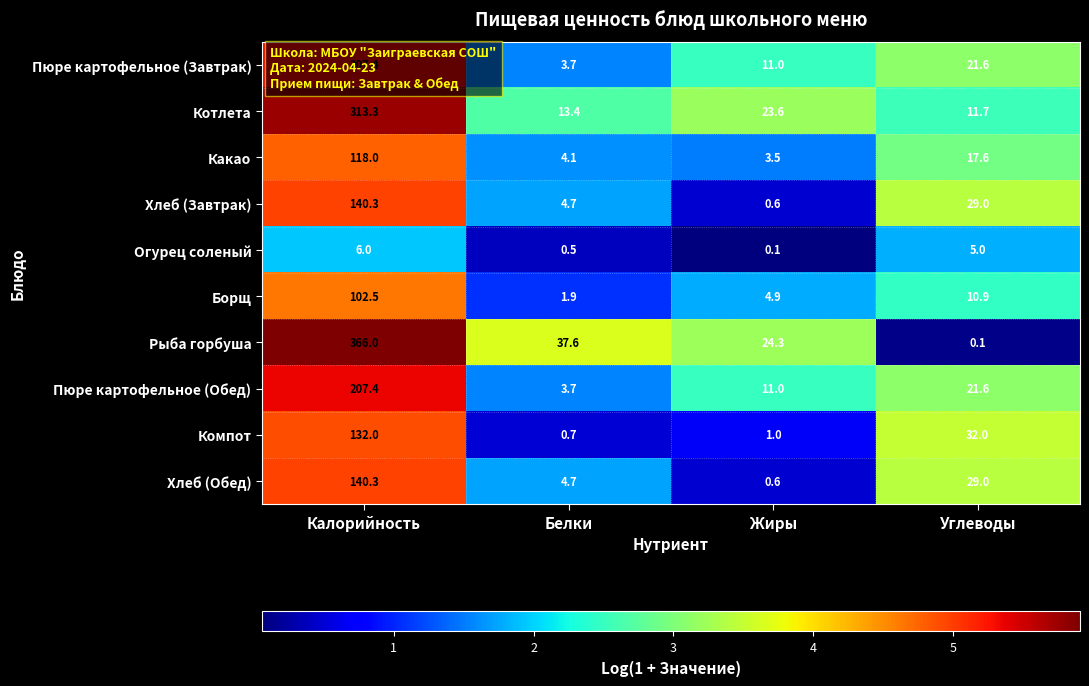

What is the average value of the Какао series?

35.8